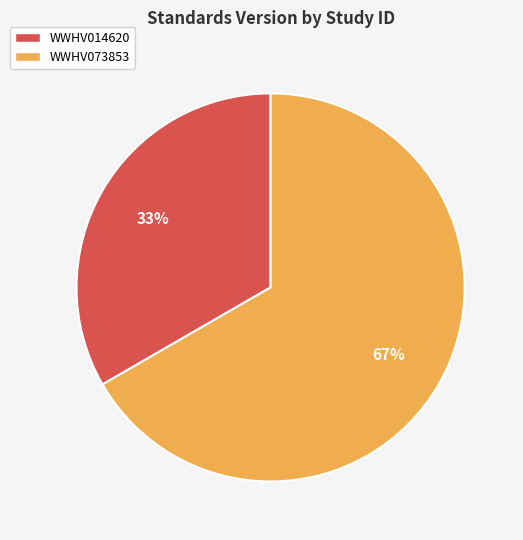

Is the sum of WWHV073853 and WWHV014620 greater than half?

Yes